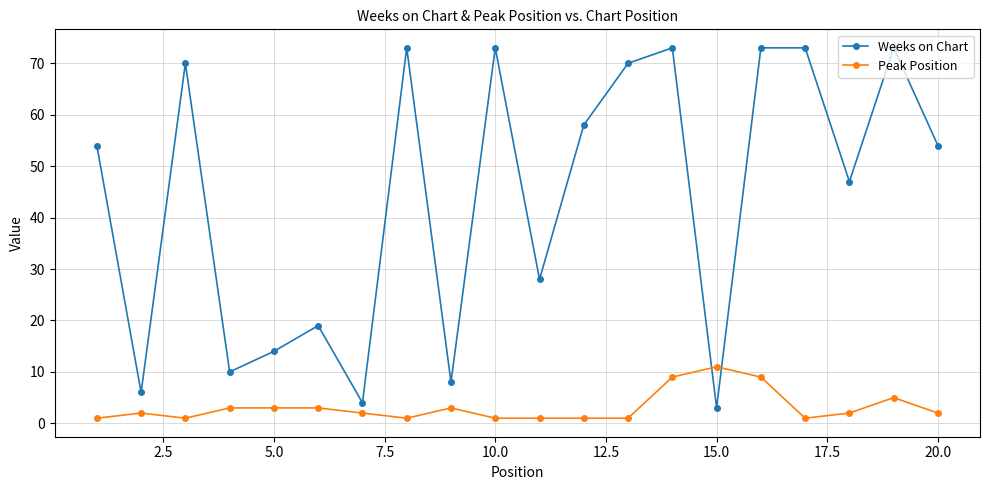

What is the difference between the second highest and minimum values in the Peak Position series?

8